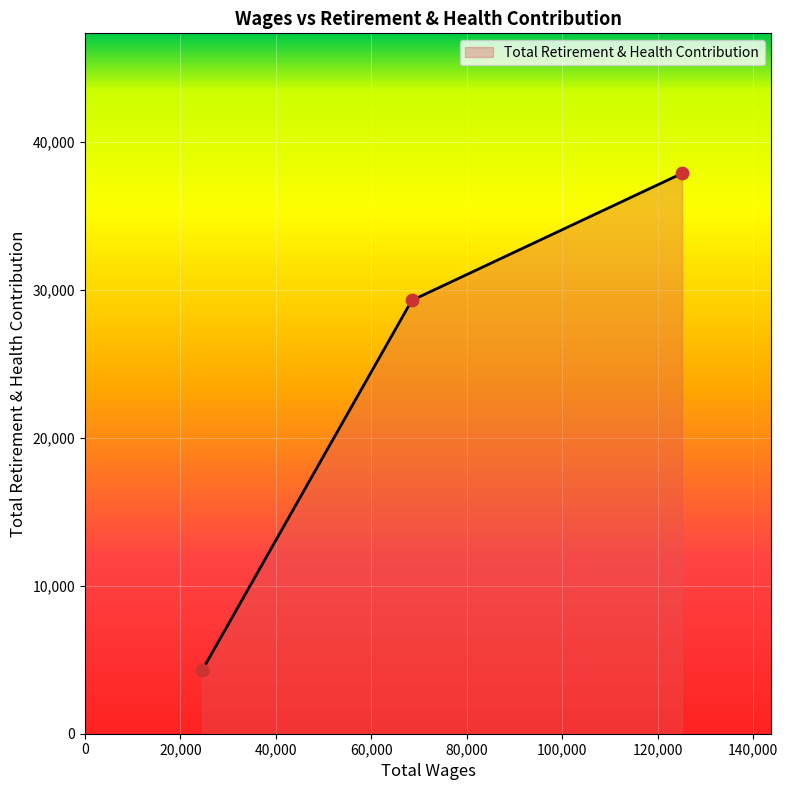

What is the sum of all values?

71473